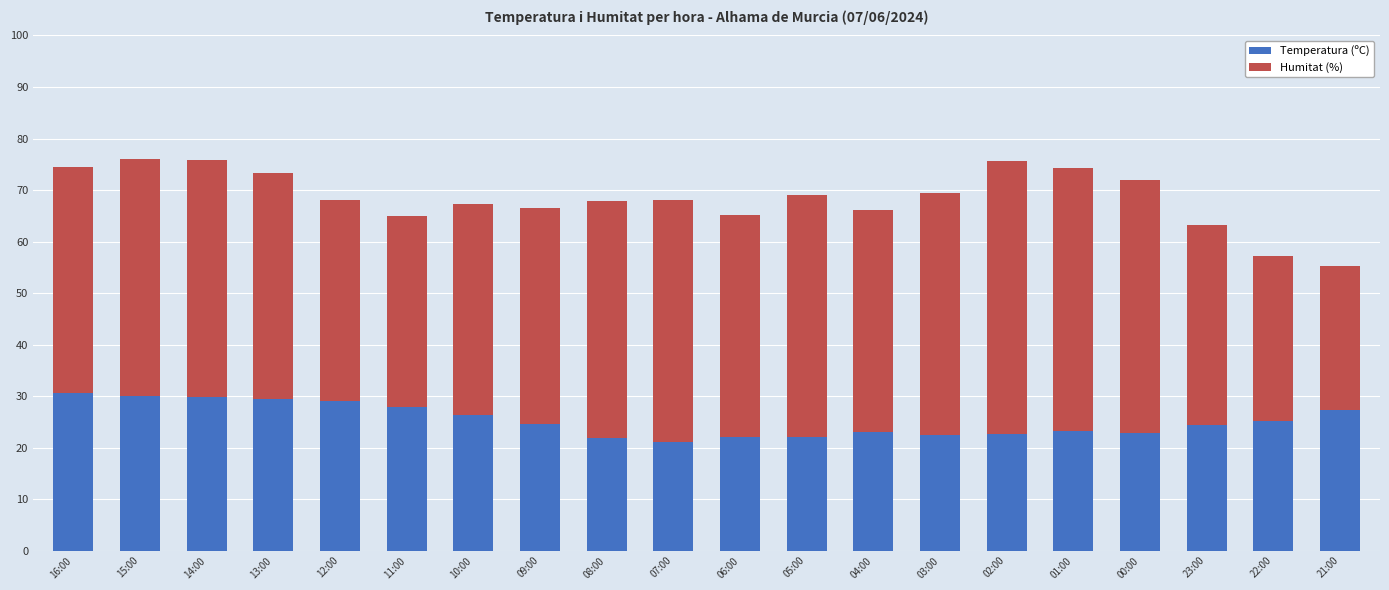

What is the difference between the maximum and minimum values in the Temperatura (ºC) series?

9.4